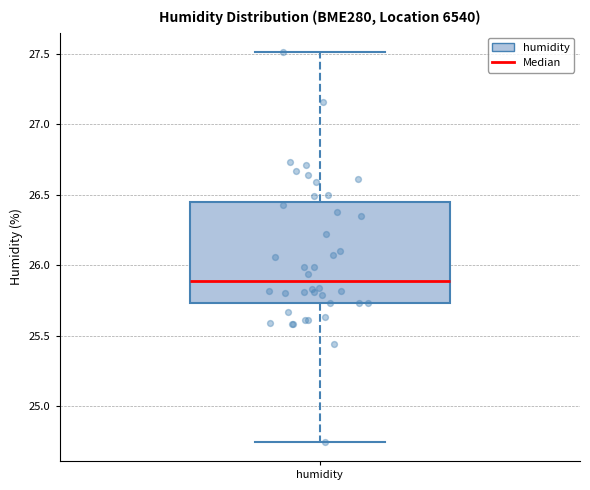

Read this box plot against the y-axis: the position of the median line, the range covered by the box, and the ends of both whiskers. The values are not printed on the chart, so give them approximately, as read against the axis.

median 25.90, box 25.75 to 26.45, whiskers 24.75 to 27.50